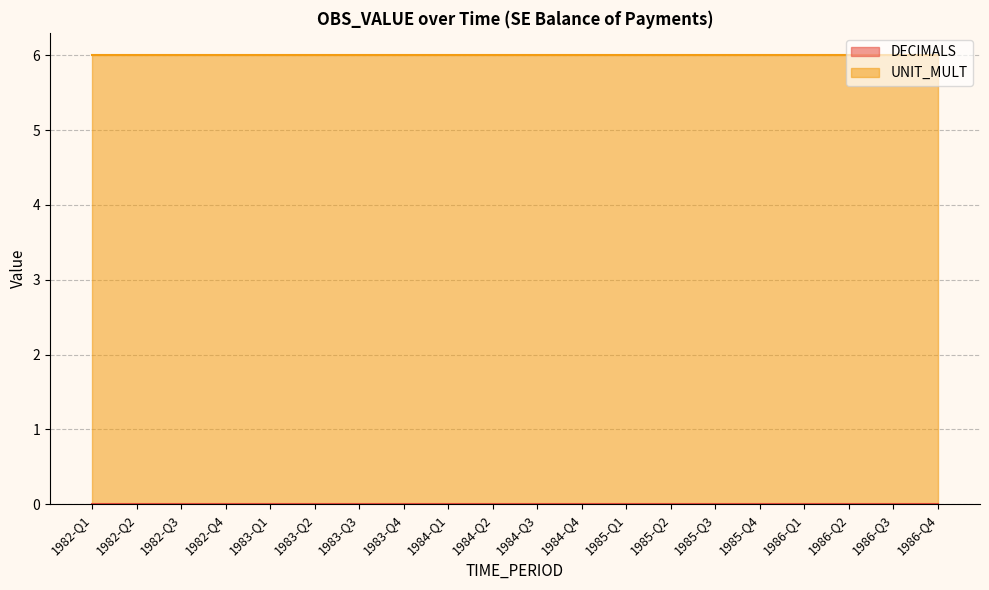

What is the lowest value of the UNIT_MULT series?

6